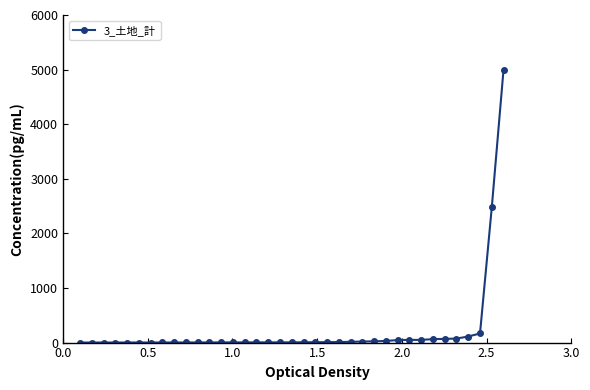

What is the difference between the second highest and minimum values?

2474.3